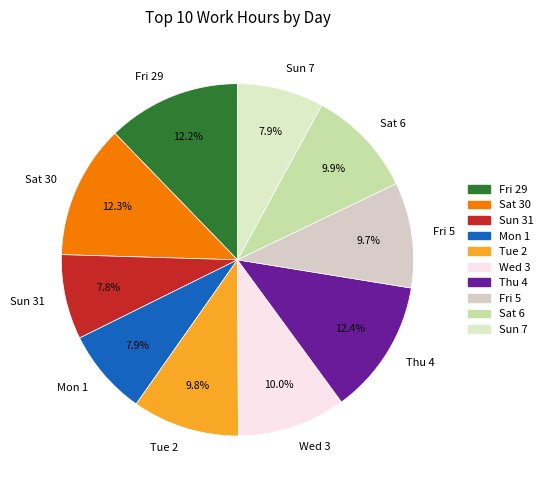

Is there a majority slice in this chart?

No